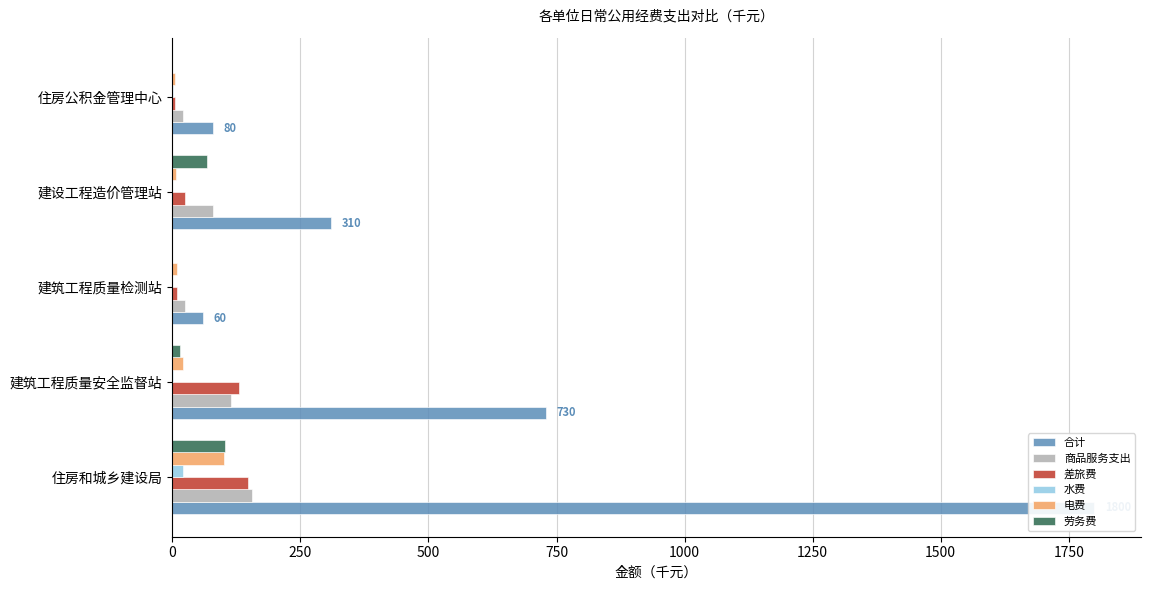

Which series changed the most between 建筑工程质量安全监督站 and 建设工程造价管理站?

合计